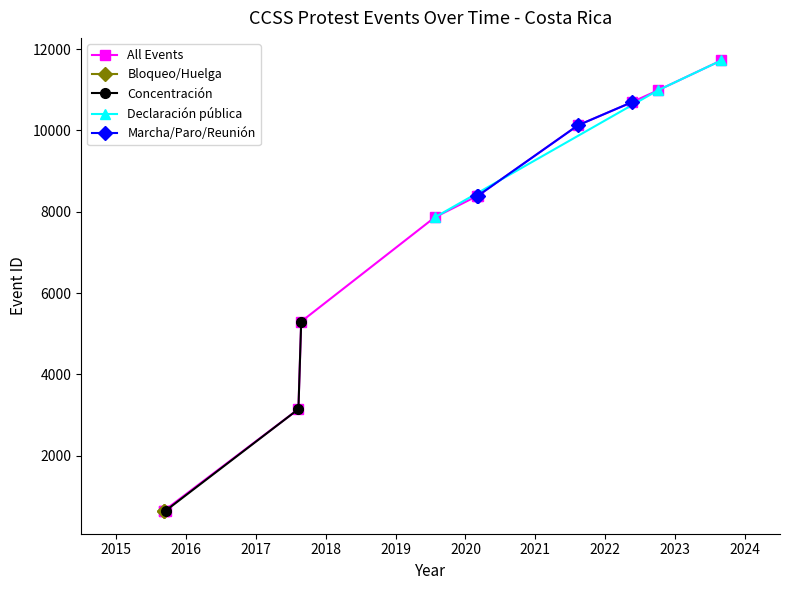

True or false: the data shows 652 at 2015-09-10.

True